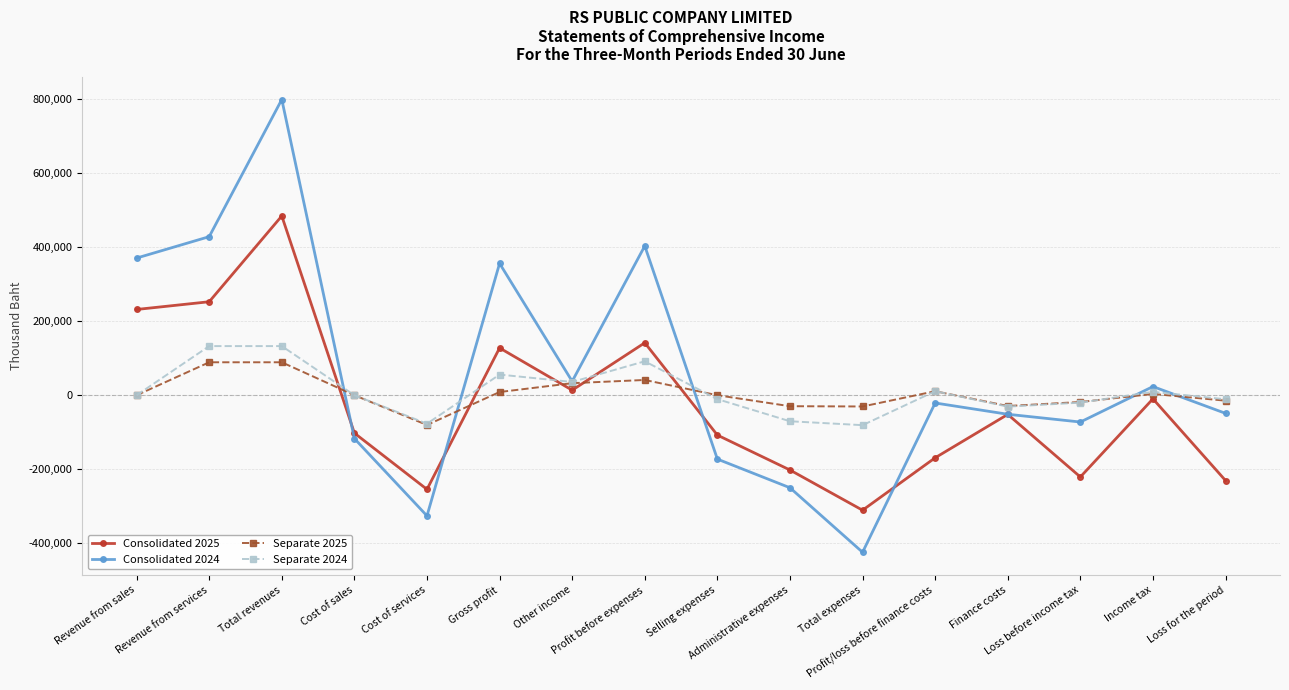

At which label is Consolidated 2025 closest to 86915?

Gross profit